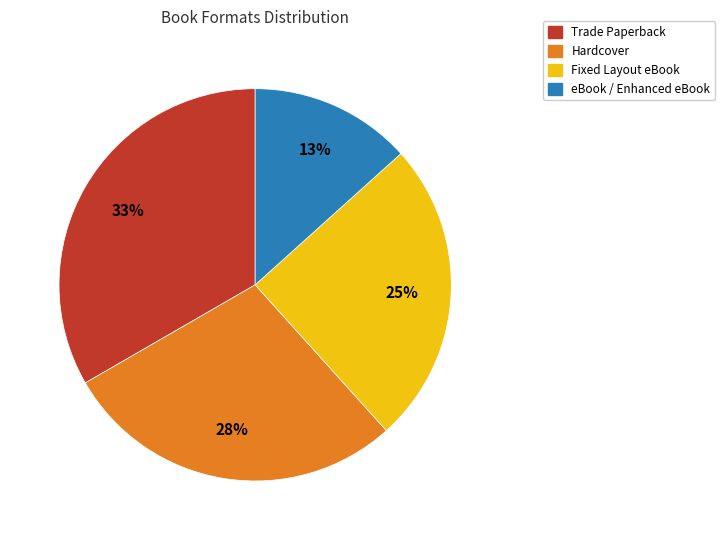

To the nearest percent, what is the difference between the Trade Paperback and Fixed Layout eBook slice percentages?

8%